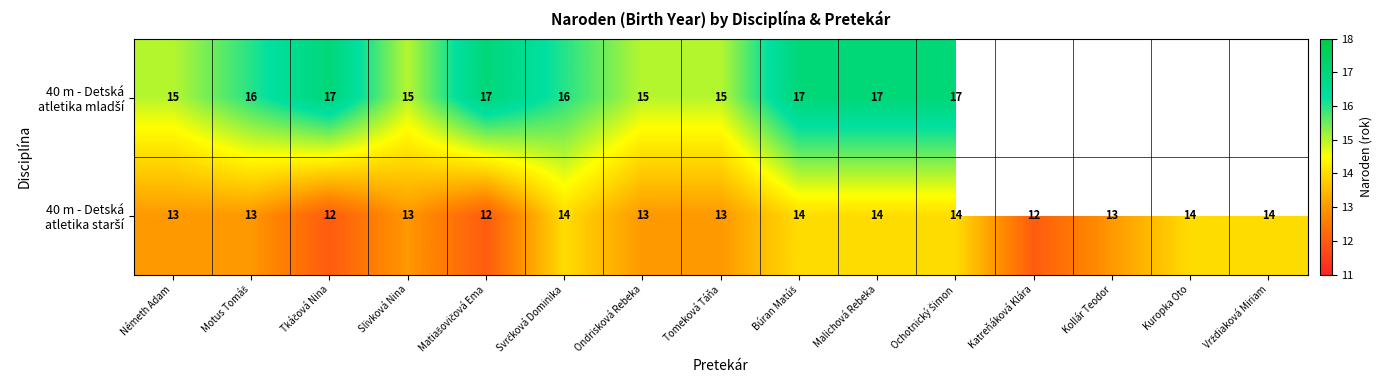

What is the total value across all series at Tomeková Táňa?

28